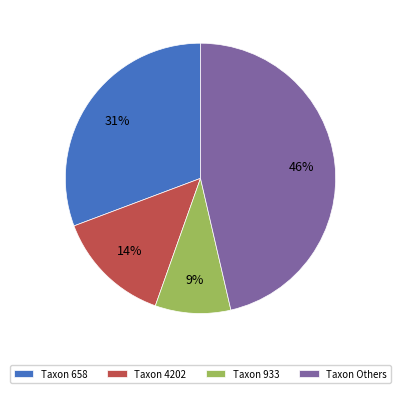

Is it true that Taxon Others is 55% of the pie?

False